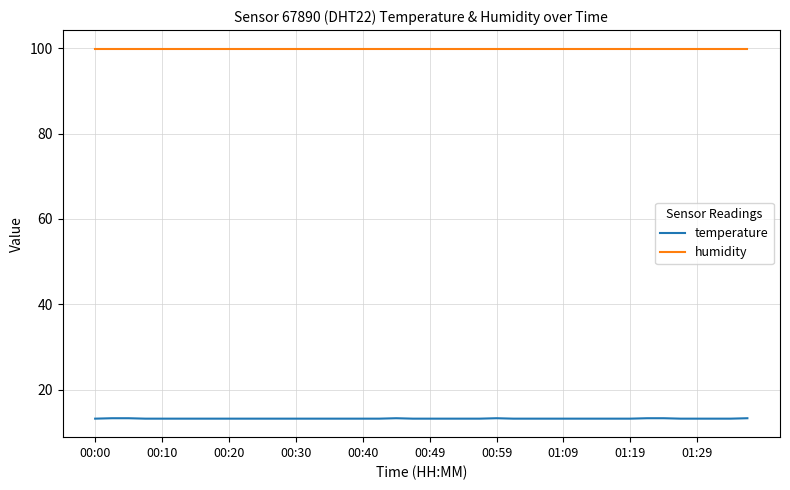

Rank the series by their average value, from highest to lowest.

humidity, temperature